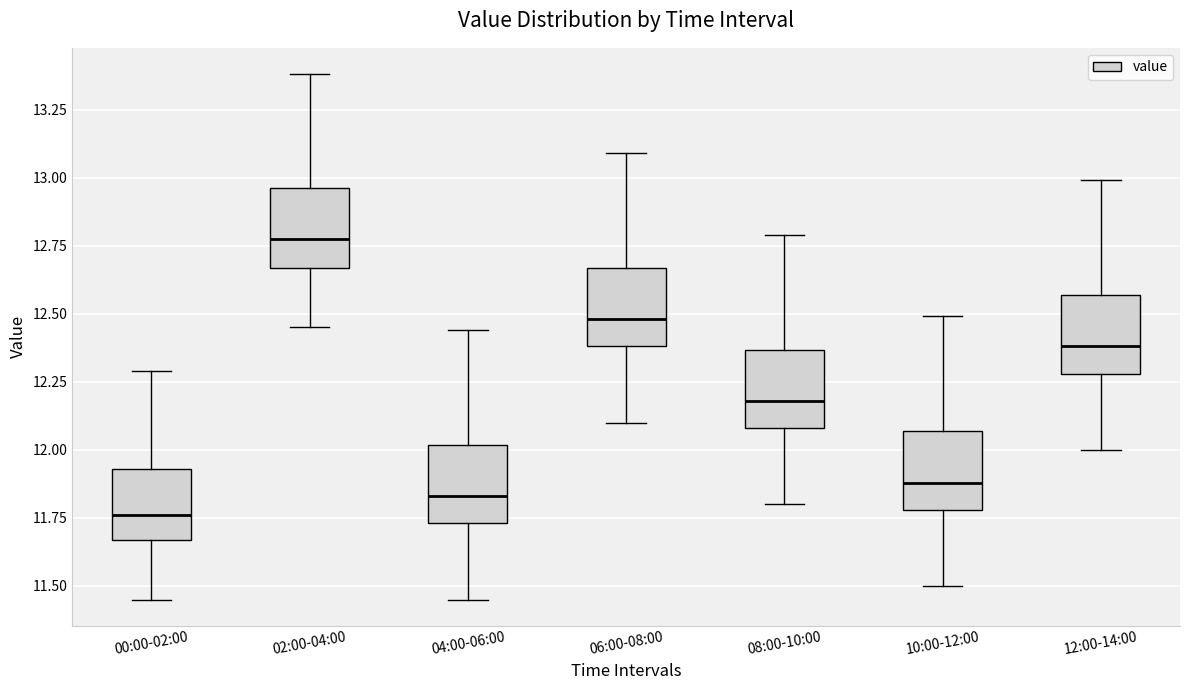

Reading left to right, transcribe this box plot: for each box, give where its median line is, the range the box spans, and where its two whiskers end, as read against the y-axis. The values are not printed on the chart, so give them approximately, as read against the axis.

00:00-02:00: median 11.75, box 11.65 to 11.95, whiskers 11.45 to 12.30
02:00-04:00: median 12.80, box 12.65 to 12.95, whiskers 12.45 to 13.40
04:00-06:00: median 11.85, box 11.75 to 12.00, whiskers 11.45 to 12.45
06:00-08:00: median 12.50, box 12.40 to 12.65, whiskers 12.10 to 13.10
08:00-10:00: median 12.20, box 12.10 to 12.35, whiskers 11.80 to 12.80
10:00-12:00: median 11.90, box 11.80 to 12.05, whiskers 11.50 to 12.50
12:00-14:00: median 12.40, box 12.30 to 12.55, whiskers 12.00 to 13.00